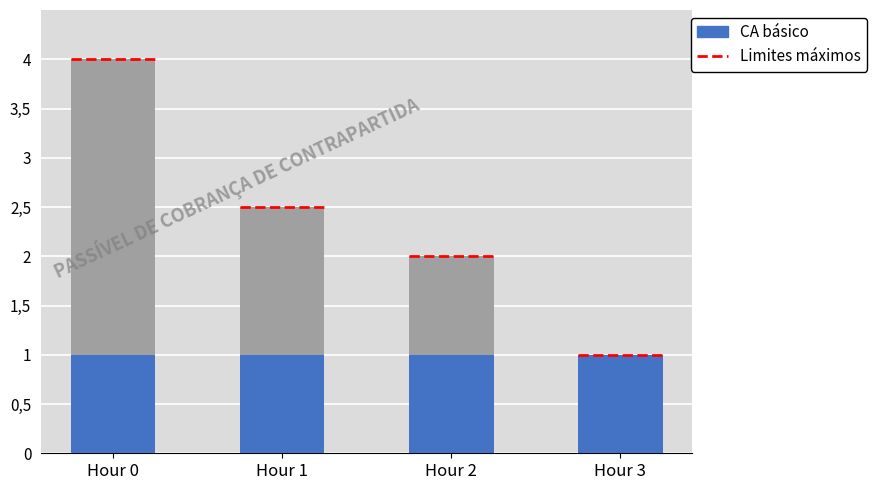

Which label corresponds to the largest value in the chart?

Hour 0